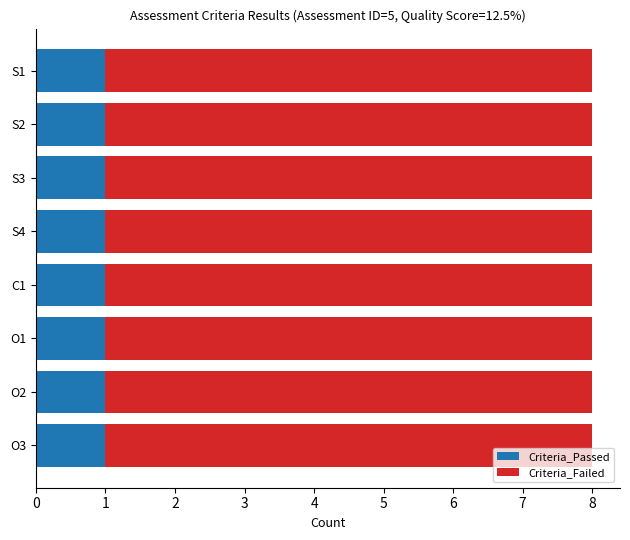

Is it true that Criteria_Passed equals 1 at S4?

True